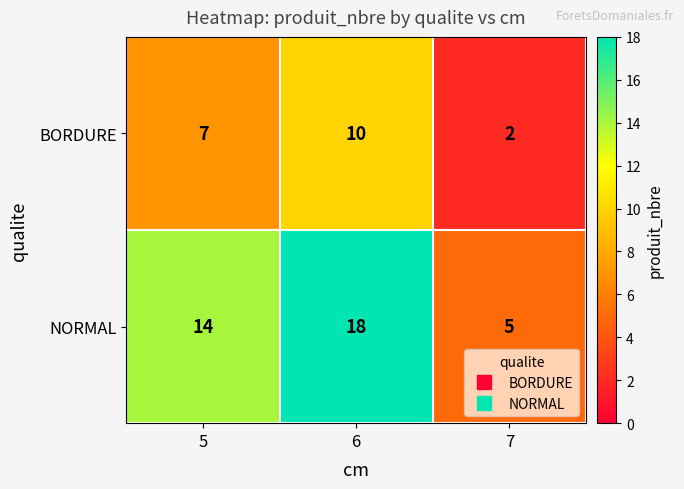

Is the value of BORDURE at 7 greater than the value of NORMAL at 6?

No